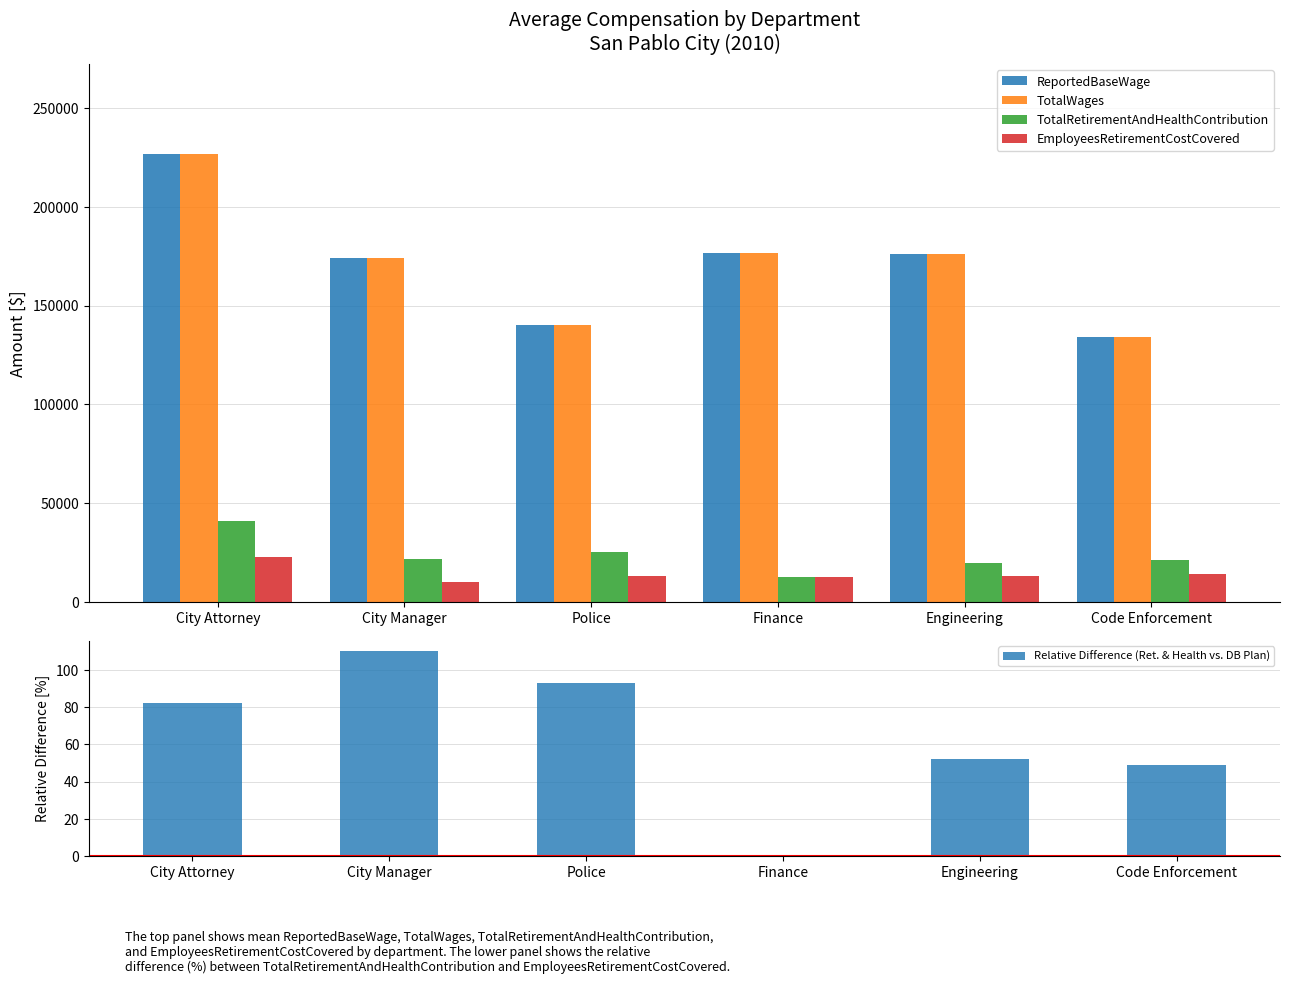

What is the label of the 5th bar from the left?

Engineering